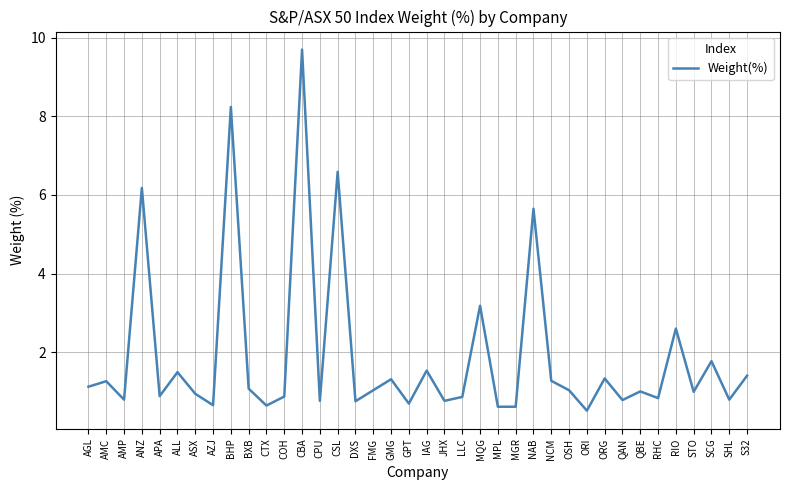

Is this an area chart (filled region under the line)?

No